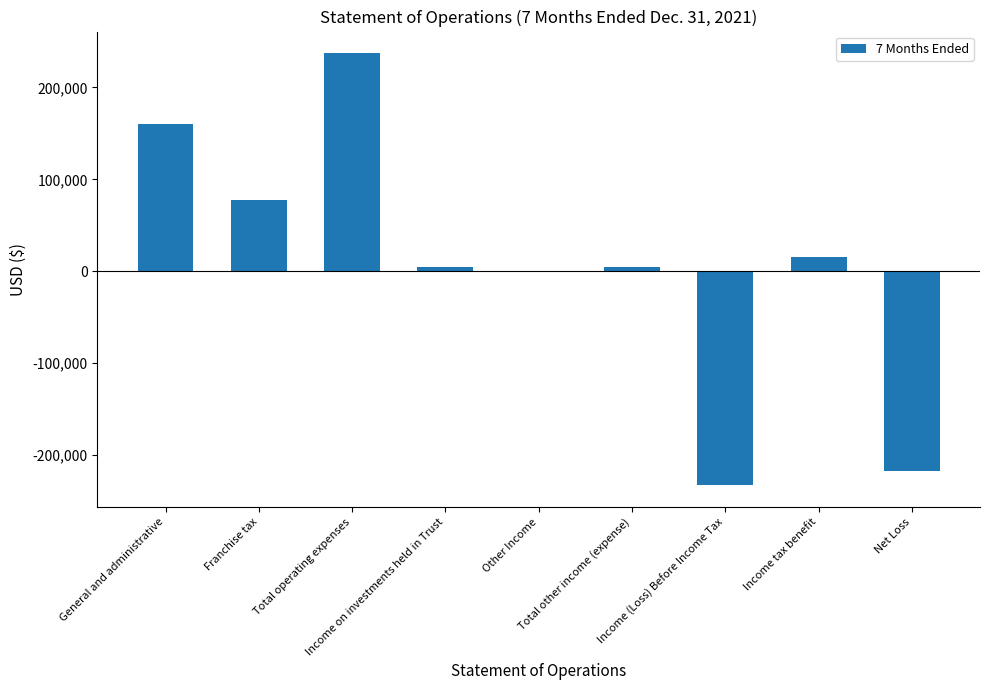

What is the difference between the maximum and minimum values?

470385